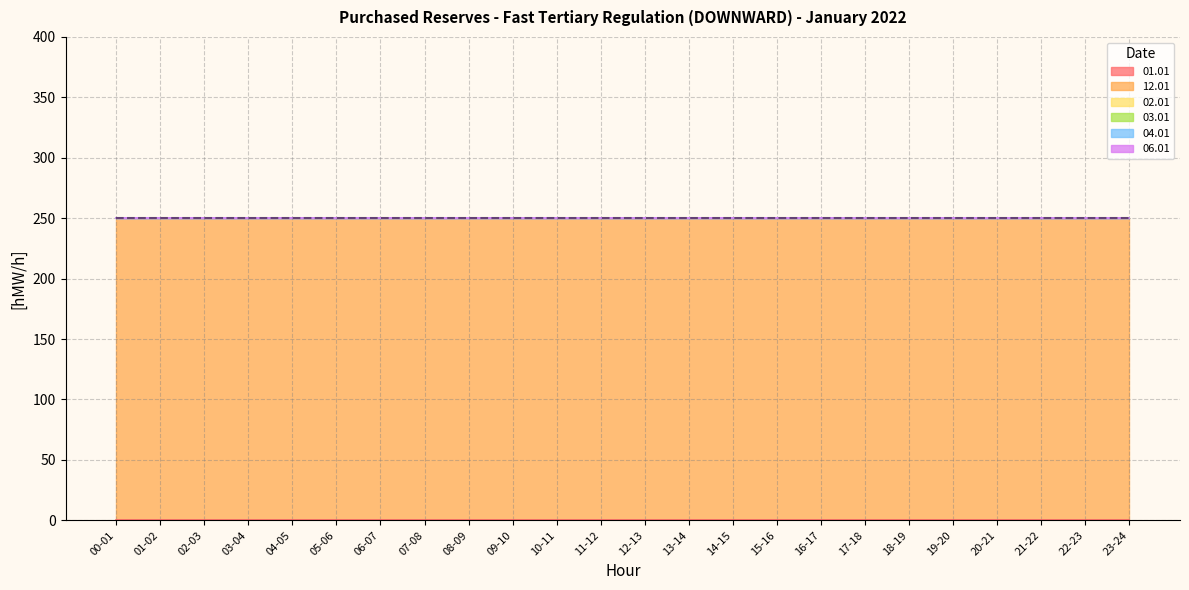

Which series has the largest range (max minus min)?

01.01